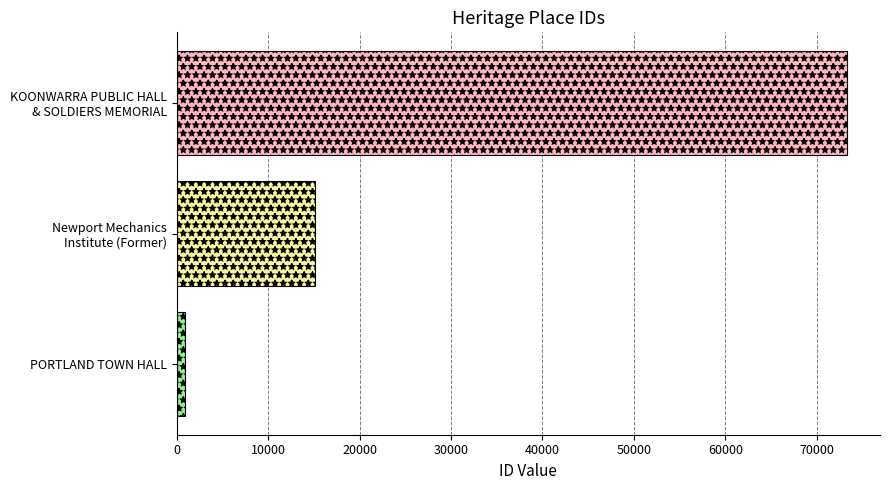

List the labels in order of value, smallest first.

PORTLAND TOWN HALL, Newport Mechanics
Institute (Former), KOONWARRA PUBLIC HALL
& SOLDIERS MEMORIAL